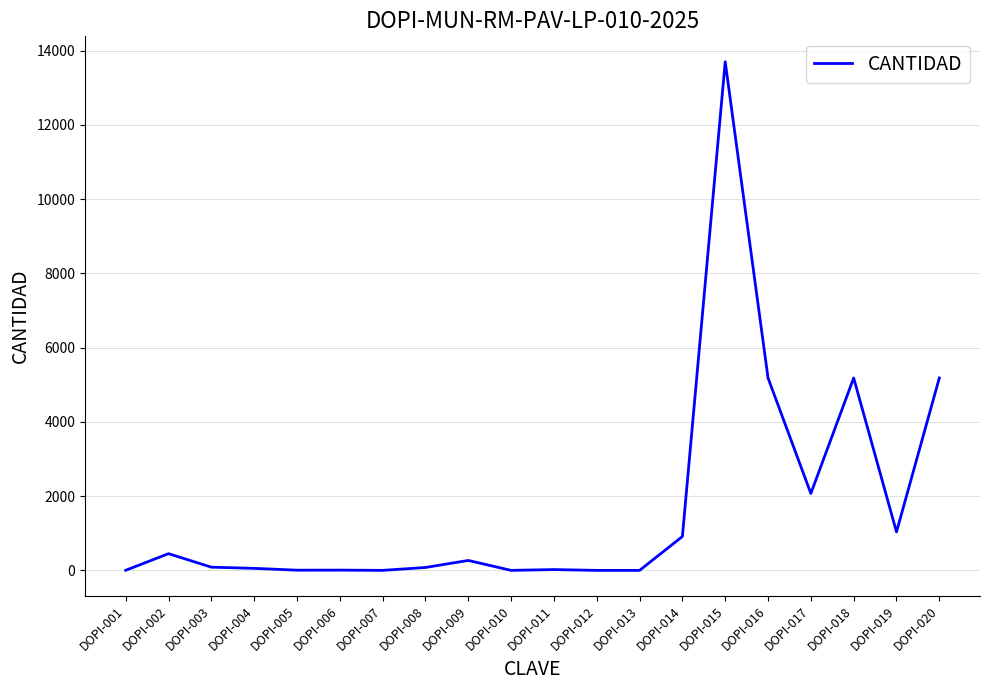

What is the change in value from DOPI-007 to DOPI-016?

+5181.9